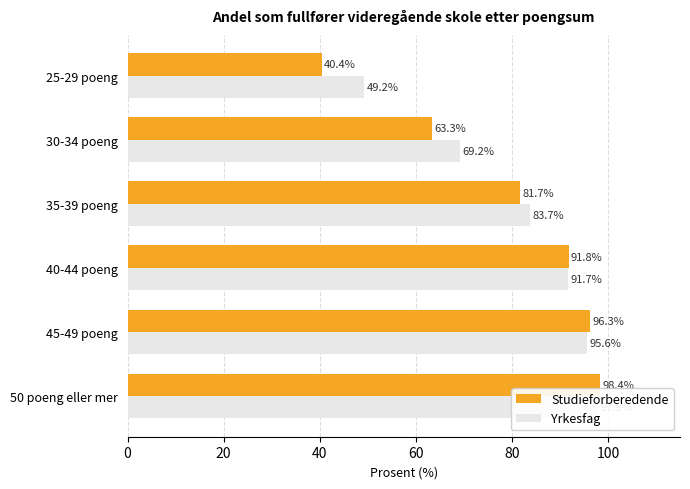

What is the sum of all Studieforberedende values?

471.9